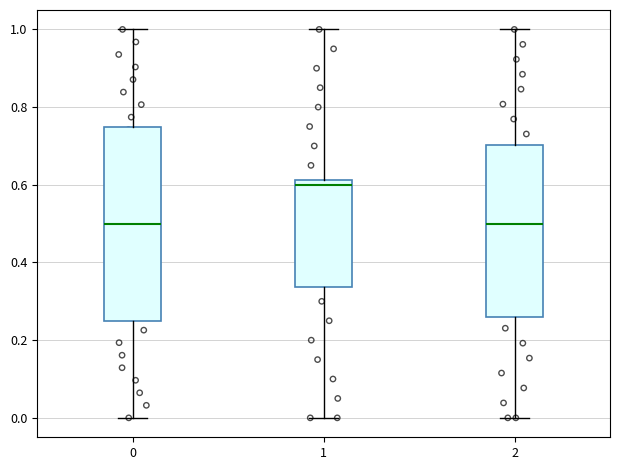

Reading left to right, transcribe this box plot: for each box, give where its median line is, the range the box spans, and where its two whiskers end, as read against the y-axis. The values are not printed on the chart, so give them approximately, as read against the axis.

0: median 0.50, box 0.26 to 0.76, whiskers 0.00 to 1.00
1: median 0.60, box 0.34 to 0.62, whiskers 0.00 to 1.00
2: median 0.50, box 0.26 to 0.70, whiskers 0.00 to 1.00